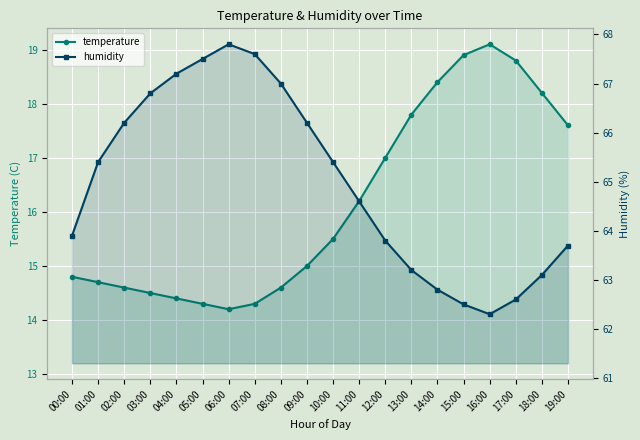

What are all the series names shown in the legend?

temperature, humidity